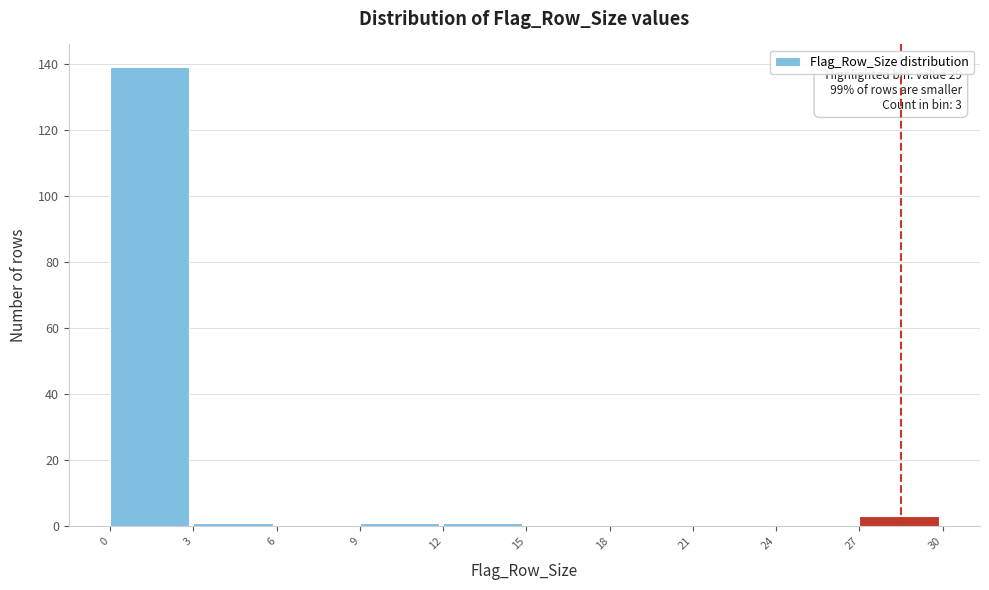

Which range on the x-axis has the tallest bar?

0 to 3